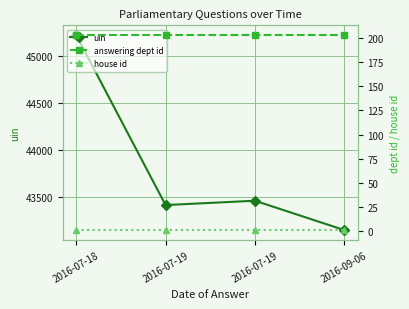

What is the sum of the answering dept id values at 2016-07-18 and 2016-09-06?

406